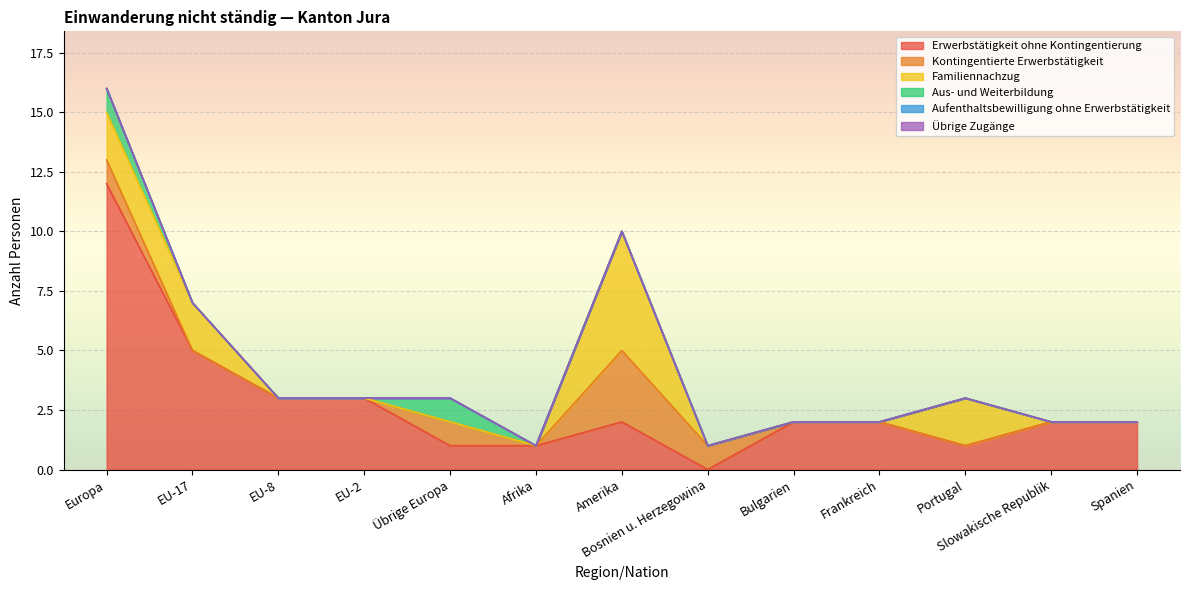

At which category is the sum across all series the highest?

Europa